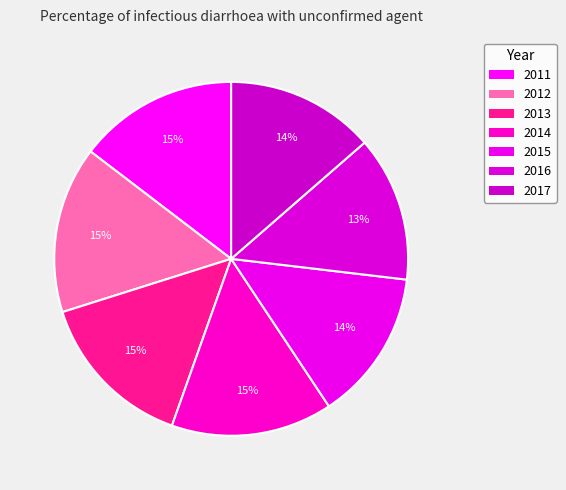

How many segments does this pie chart have?

7